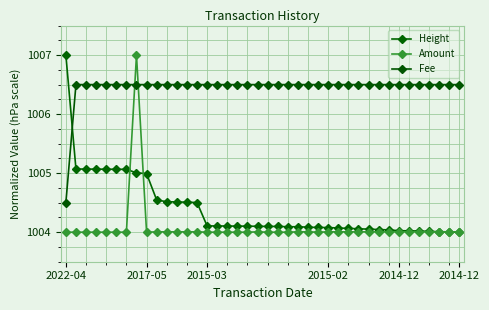

How many data points does each series have?

40